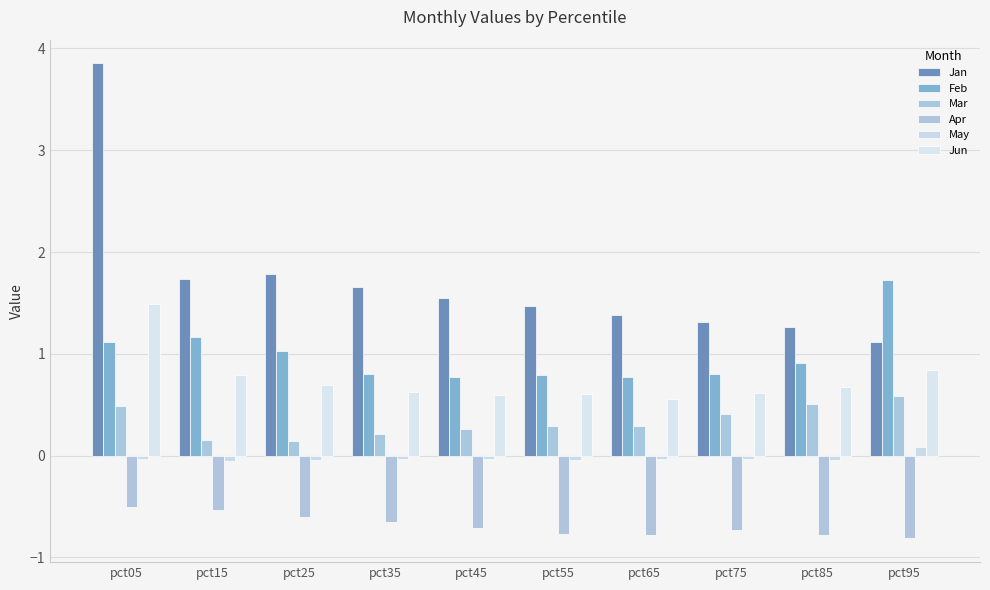

Which series has the largest range (max minus min)?

Jan